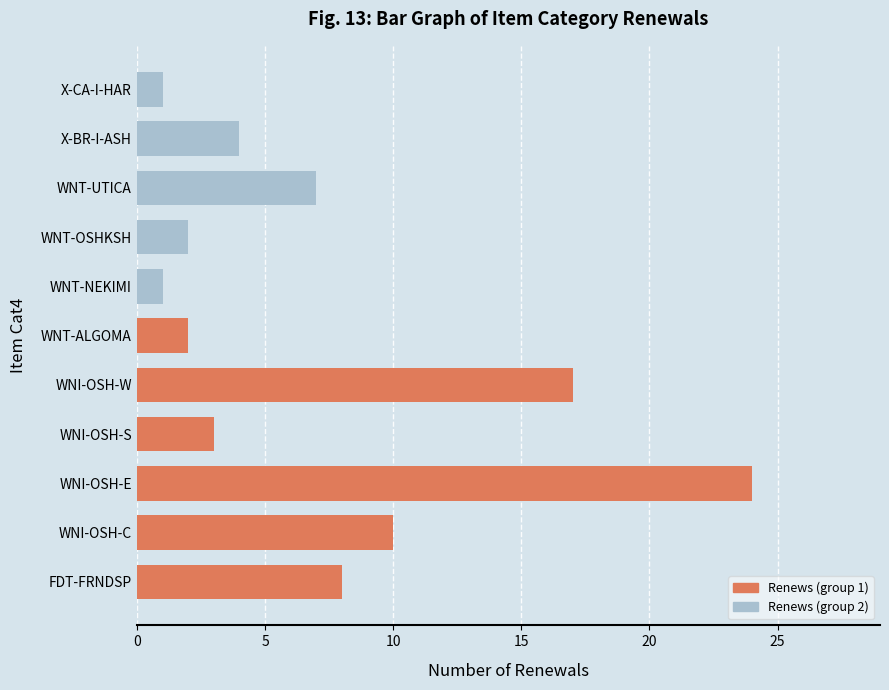

What is the sum of all values?

79